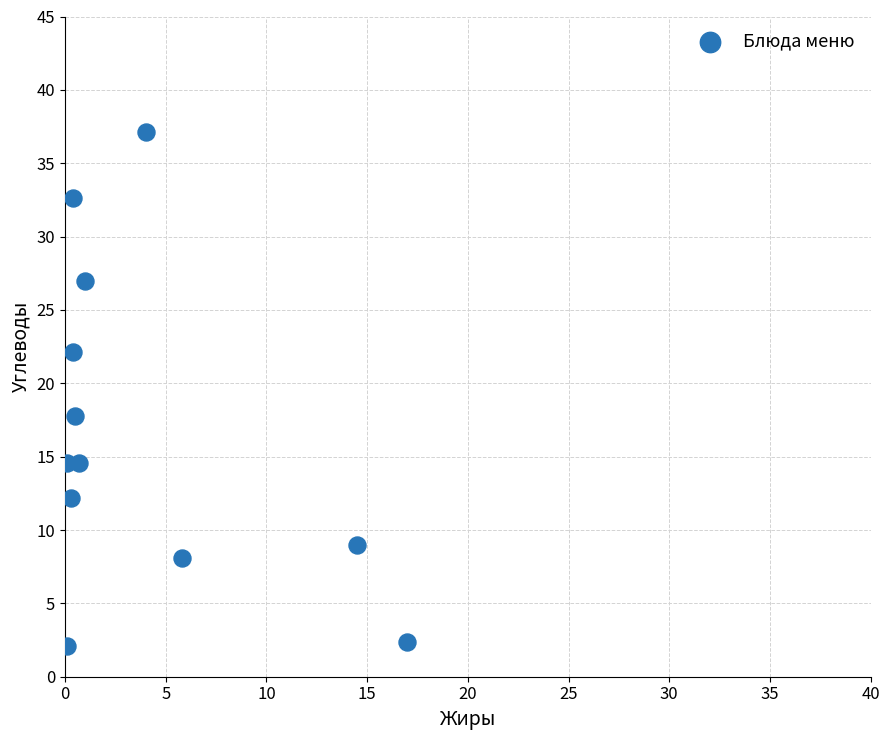

What is the average Y value?

16.6